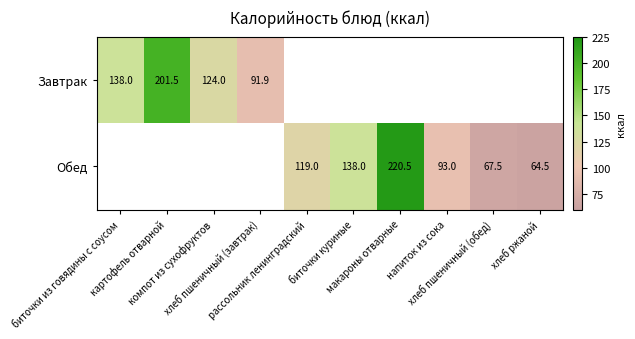

The Обед series shows 220.5 at макароны отварные. True or false?

True